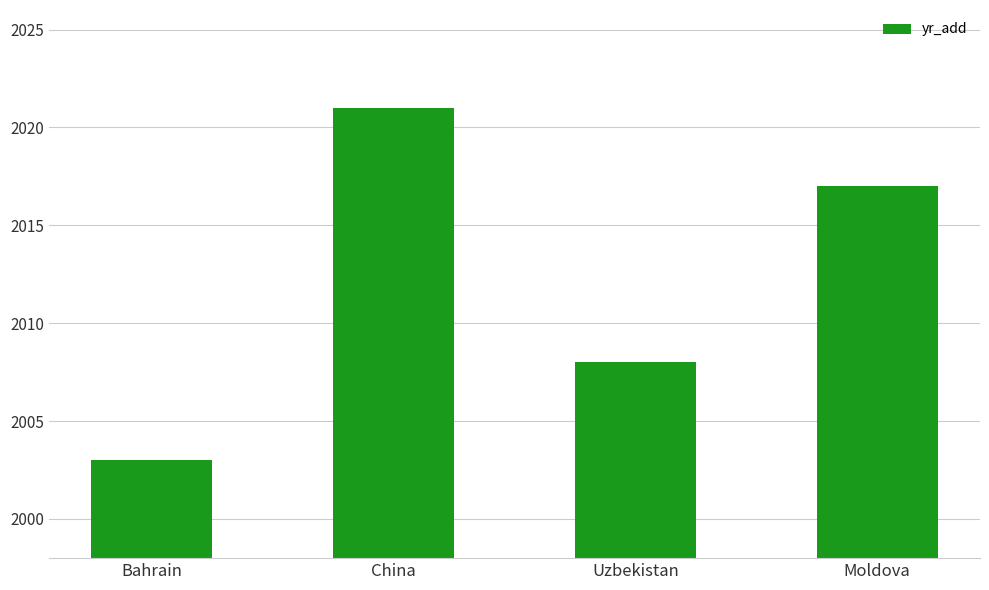

What is the value of the 2nd bar from the left?

2021